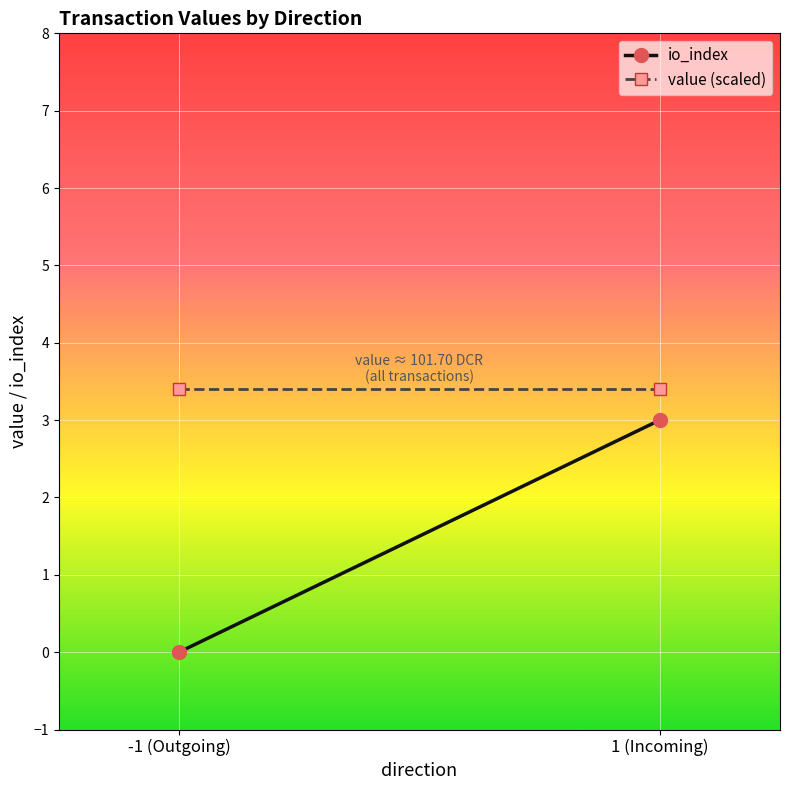

Which series has the largest range (max minus min)?

io_index